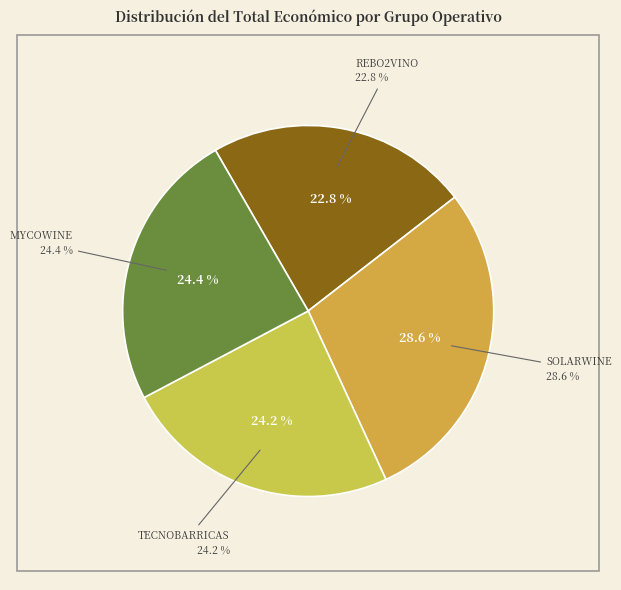

Rank the categories by value from lowest to highest.

REBO2VINO, TECNOBARRICAS, MYCOWINE, SOLARWINE